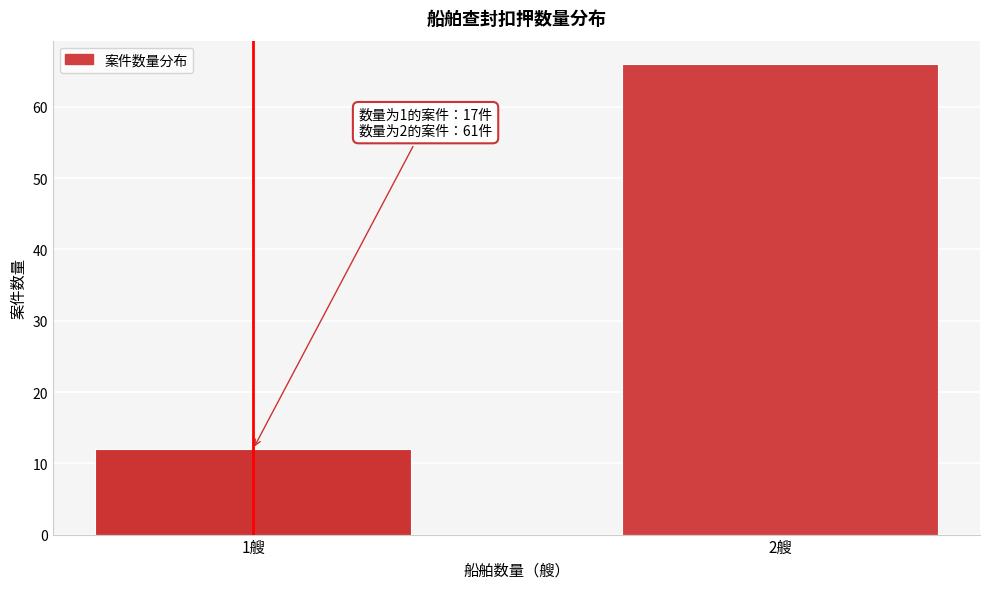

Reading left to right, what are all the values shown in this chart?

12	66